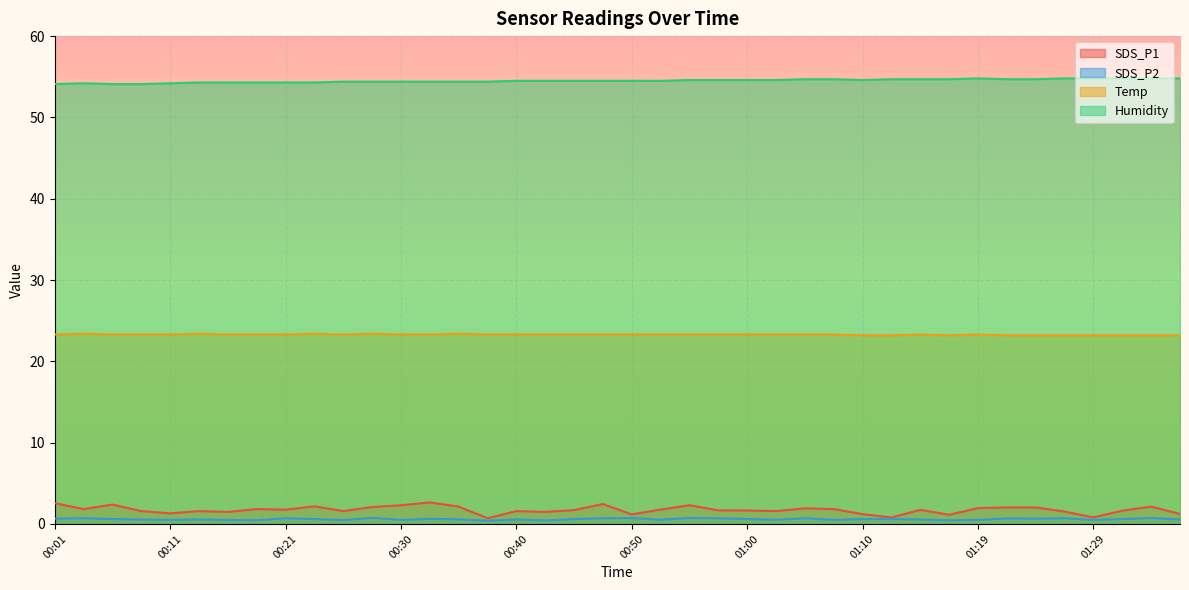

Reading right to left, extract all data points from this chart.

SDS_P1: 01:36=1.2	01:34=2.1	01:31=1.6	01:29=0.8	01:27=1.5	01:24=2.0	01:22=2.0	01:19=1.9	01:17=1.1	01:14=1.7	01:12=0.8	01:10=1.2	01:07=1.8	01:05=1.9	01:02=1.6	01:00=1.6	00:57=1.7	00:55=2.3	00:52=1.8	00:50=1.2	00:47=2.5	00:45=1.7	00:43=1.5	00:40=1.6	00:38=0.7	00:35=2.1	00:33=2.6	00:30=2.3	00:28=2.1	00:26=1.6	00:23=2.2	00:21=1.8	00:18=1.8	00:16=1.5	00:13=1.6	00:11=1.3	00:09=1.6	00:06=2.4	00:04=1.8	00:01=2.5
SDS_P2: 01:36=0.6	01:34=0.7	01:31=0.6	01:29=0.5	01:27=0.7	01:24=0.7	01:22=0.7	01:19=0.5	01:17=0.5	01:14=0.6	01:12=0.6	01:10=0.6	01:07=0.5	01:05=0.7	01:02=0.5	01:00=0.6	00:57=0.7	00:55=0.7	00:52=0.5	00:50=0.7	00:47=0.7	00:45=0.6	00:43=0.4	00:40=0.6	00:38=0.4	00:35=0.6	00:33=0.6	00:30=0.5	00:28=0.8	00:26=0.5	00:23=0.6	00:21=0.7	00:18=0.5	00:16=0.5	00:13=0.6	00:11=0.5	00:09=0.6	00:06=0.6	00:04=0.7	00:01=0.7
Temp: 01:36=23.2	01:34=23.2	01:31=23.2	01:29=23.2	01:27=23.2	01:24=23.2	01:22=23.2	01:19=23.3	01:17=23.2	01:14=23.3	01:12=23.2	01:10=23.2	01:07=23.3	01:05=23.3	01:02=23.3	01:00=23.3	00:57=23.3	00:55=23.3	00:52=23.3	00:50=23.3	00:47=23.3	00:45=23.3	00:43=23.3	00:40=23.3	00:38=23.3	00:35=23.4	00:33=23.3	00:30=23.3	00:28=23.4	00:26=23.3	00:23=23.4	00:21=23.3	00:18=23.3	00:16=23.3	00:13=23.4	00:11=23.3	00:09=23.3	00:06=23.3	00:04=23.4	00:01=23.3
Humidity: 01:36=54.8	01:34=54.8	01:31=54.8	01:29=54.8	01:27=54.8	01:24=54.7	01:22=54.7	01:19=54.8	01:17=54.7	01:14=54.7	01:12=54.7	01:10=54.6	01:07=54.7	01:05=54.7	01:02=54.6	01:00=54.6	00:57=54.6	00:55=54.6	00:52=54.5	00:50=54.5	00:47=54.5	00:45=54.5	00:43=54.5	00:40=54.5	00:38=54.4	00:35=54.4	00:33=54.4	00:30=54.4	00:28=54.4	00:26=54.4	00:23=54.3	00:21=54.3	00:18=54.3	00:16=54.3	00:13=54.3	00:11=54.2	00:09=54.1	00:06=54.1	00:04=54.2	00:01=54.1